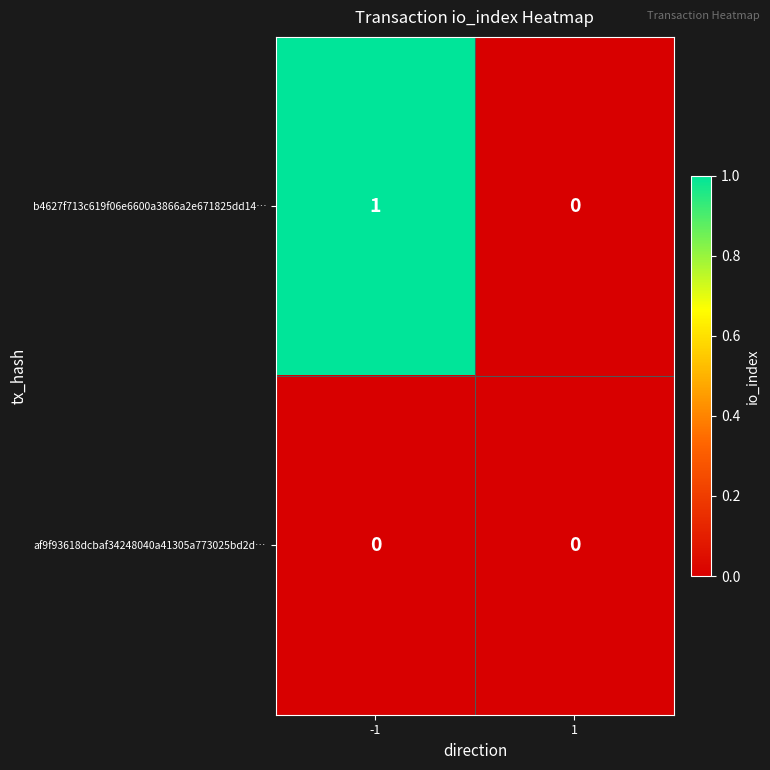

Which series has the largest total across all categories?

b4627f713c619f06e6600a3866a2e671825dd14…